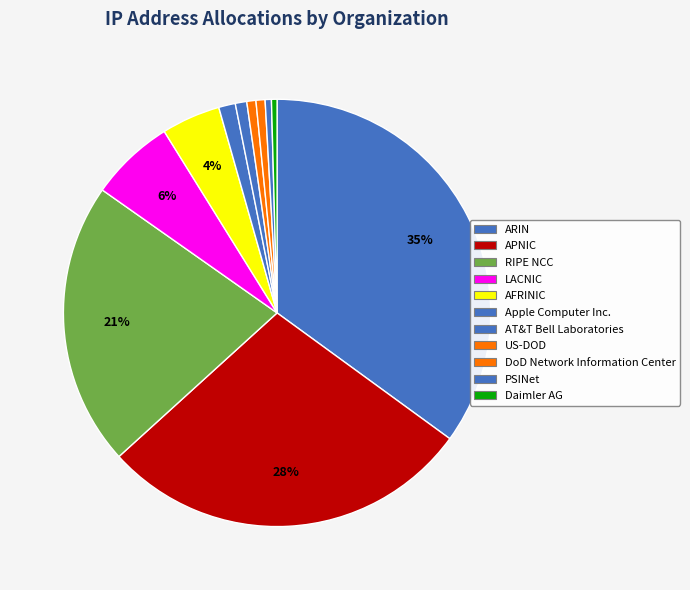

To the nearest percent, what is the difference between the largest and smallest slice percentages?

35%